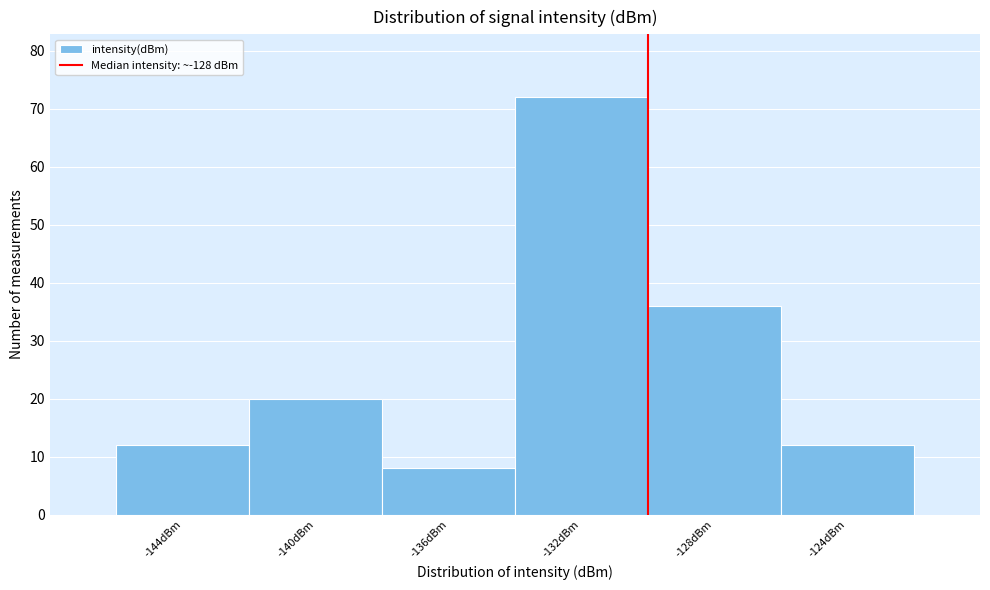

Reading left to right, transcribe all the data shown in this chart.

12	20	8	72	36	12